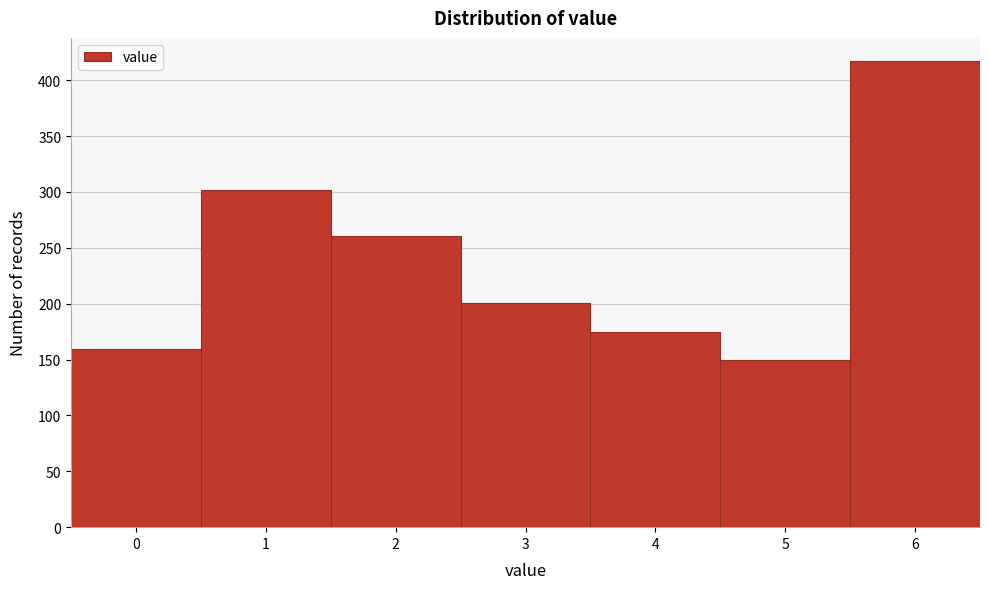

How tall is the bar that spans 5.5 to 6.5 on the x-axis? The values are not printed on the chart, so give them approximately, as read against the axis.

415